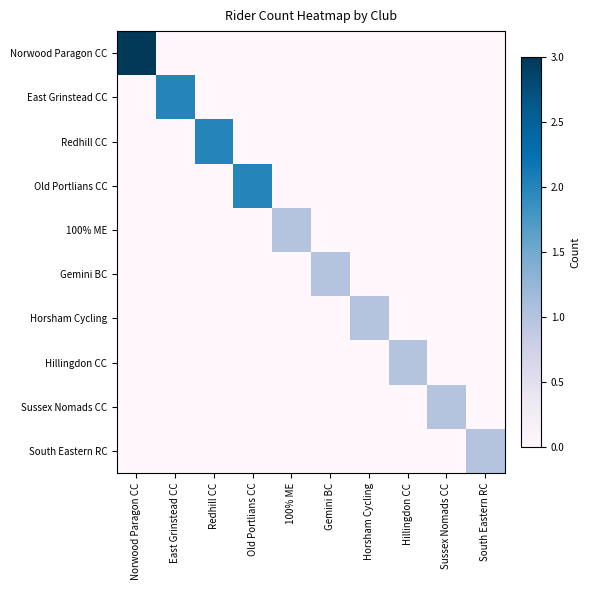

Reading left to right, what are all the values shown in this chart?

Norwood Paragon CC: Norwood Paragon CC=3	East Grinstead CC=0	Redhill CC=0	Old Portlians CC=0	100% ME=0	Gemini BC=0	Horsham Cycling=0	Hillingdon CC=0	Sussex Nomads CC=0	South Eastern RC=0
East Grinstead CC: Norwood Paragon CC=0	East Grinstead CC=2	Redhill CC=0	Old Portlians CC=0	100% ME=0	Gemini BC=0	Horsham Cycling=0	Hillingdon CC=0	Sussex Nomads CC=0	South Eastern RC=0
Redhill CC: Norwood Paragon CC=0	East Grinstead CC=0	Redhill CC=2	Old Portlians CC=0	100% ME=0	Gemini BC=0	Horsham Cycling=0	Hillingdon CC=0	Sussex Nomads CC=0	South Eastern RC=0
Old Portlians CC: Norwood Paragon CC=0	East Grinstead CC=0	Redhill CC=0	Old Portlians CC=2	100% ME=0	Gemini BC=0	Horsham Cycling=0	Hillingdon CC=0	Sussex Nomads CC=0	South Eastern RC=0
100% ME: Norwood Paragon CC=0	East Grinstead CC=0	Redhill CC=0	Old Portlians CC=0	100% ME=1	Gemini BC=0	Horsham Cycling=0	Hillingdon CC=0	Sussex Nomads CC=0	South Eastern RC=0
Gemini BC: Norwood Paragon CC=0	East Grinstead CC=0	Redhill CC=0	Old Portlians CC=0	100% ME=0	Gemini BC=1	Horsham Cycling=0	Hillingdon CC=0	Sussex Nomads CC=0	South Eastern RC=0
Horsham Cycling: Norwood Paragon CC=0	East Grinstead CC=0	Redhill CC=0	Old Portlians CC=0	100% ME=0	Gemini BC=0	Horsham Cycling=1	Hillingdon CC=0	Sussex Nomads CC=0	South Eastern RC=0
Hillingdon CC: Norwood Paragon CC=0	East Grinstead CC=0	Redhill CC=0	Old Portlians CC=0	100% ME=0	Gemini BC=0	Horsham Cycling=0	Hillingdon CC=1	Sussex Nomads CC=0	South Eastern RC=0
Sussex Nomads CC: Norwood Paragon CC=0	East Grinstead CC=0	Redhill CC=0	Old Portlians CC=0	100% ME=0	Gemini BC=0	Horsham Cycling=0	Hillingdon CC=0	Sussex Nomads CC=1	South Eastern RC=0
South Eastern RC: Norwood Paragon CC=0	East Grinstead CC=0	Redhill CC=0	Old Portlians CC=0	100% ME=0	Gemini BC=0	Horsham Cycling=0	Hillingdon CC=0	Sussex Nomads CC=0	South Eastern RC=1